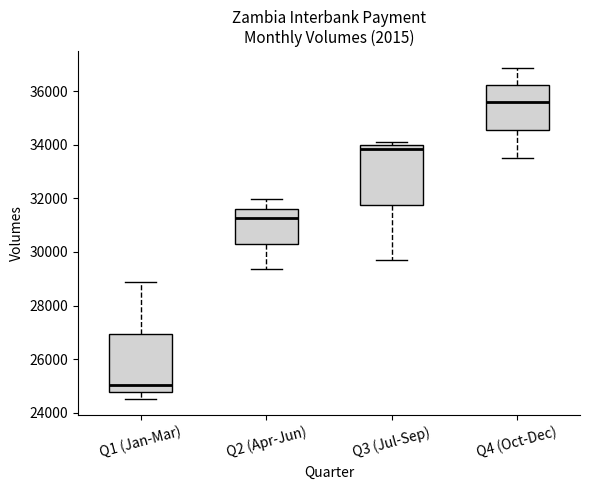

Reading left to right, transcribe this box plot: for each box, give where its median line is, the range the box spans, and where its two whiskers end, as read against the y-axis. The values are not printed on the chart, so give them approximately, as read against the axis.

Q1 (Jan-Mar): median 25000, box 24800 to 27000, whiskers 24600 to 28800
Q2 (Apr-Jun): median 31200, box 30400 to 31600, whiskers 29400 to 32000
Q3 (Jul-Sep): median 33800, box 31800 to 34000, whiskers 29600 to 34200
Q4 (Oct-Dec): median 35600, box 34600 to 36200, whiskers 33600 to 36800